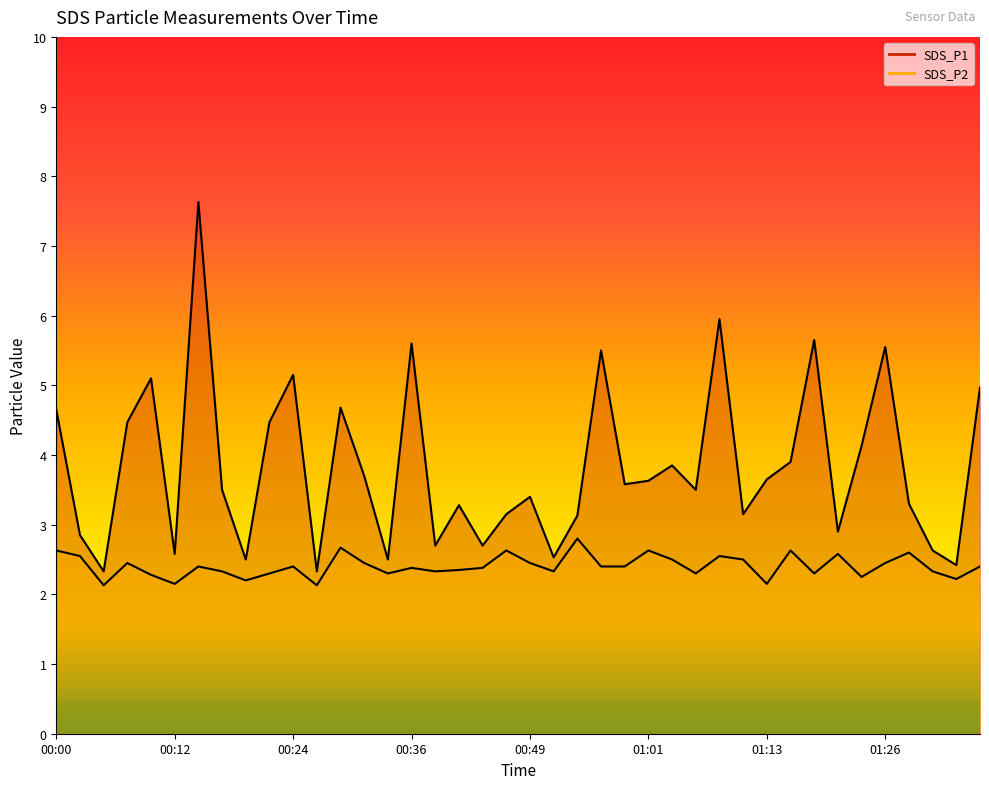

The value of SDS_P2 at 01:36 is 0.7. True or false?

False